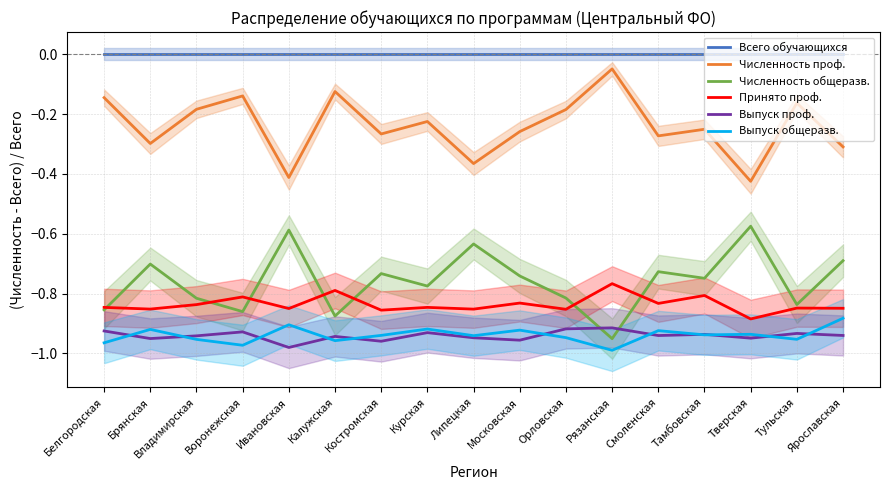

Reading left to right, transcribe all the data shown in this chart.

Всего обучающихся: 0.0	0.0	0.0	0.0	0.0	0.0	0.0	0.0	0.0	0.0	0.0	0.0	0.0	0.0	0.0	0.0	0.0
Численность проф.: -0.1	-0.3	-0.2	-0.1	-0.4	-0.1	-0.3	-0.2	-0.4	-0.3	-0.2	-0.0	-0.3	-0.3	-0.4	-0.2	-0.3
Численность общеразв.: -0.9	-0.7	-0.8	-0.9	-0.6	-0.9	-0.7	-0.8	-0.6	-0.7	-0.8	-1.0	-0.7	-0.7	-0.6	-0.8	-0.7
Принято проф.: -0.8	-0.9	-0.8	-0.8	-0.9	-0.8	-0.9	-0.8	-0.9	-0.8	-0.9	-0.8	-0.8	-0.8	-0.9	-0.8	-0.8
Выпуск проф.: -0.9	-1.0	-0.9	-0.9	-1.0	-0.9	-1.0	-0.9	-0.9	-1.0	-0.9	-0.9	-0.9	-0.9	-0.9	-0.9	-0.9
Выпуск общеразв.: -1.0	-0.9	-1.0	-1.0	-0.9	-1.0	-0.9	-0.9	-0.9	-0.9	-0.9	-1.0	-0.9	-0.9	-0.9	-1.0	-0.9